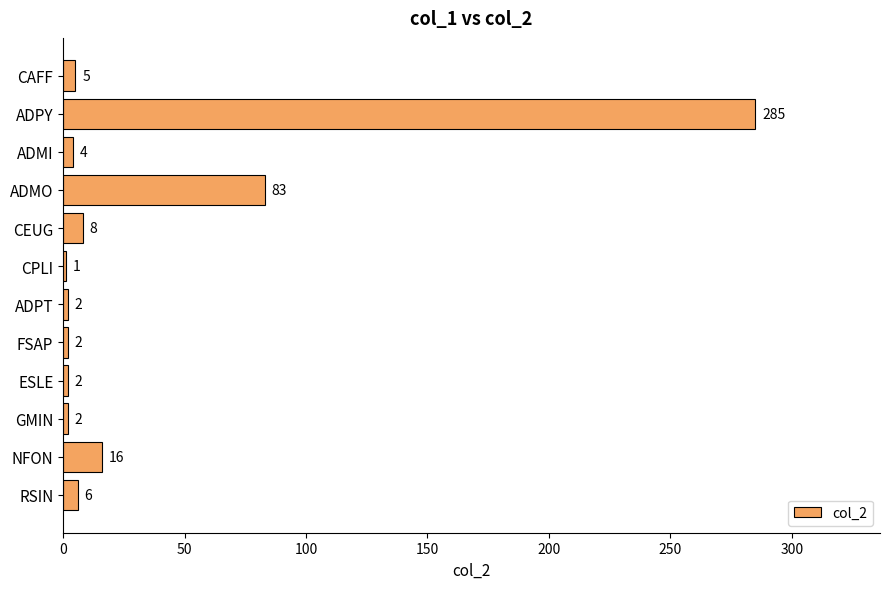

At which label is the value closest to 143?

ADMO